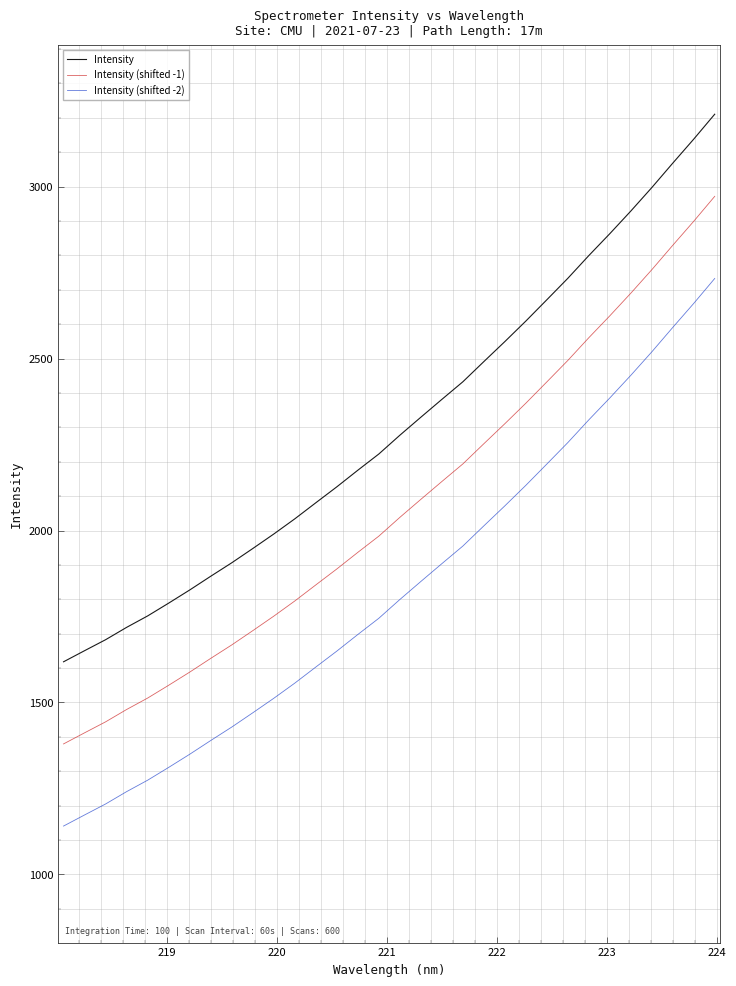

What is the maximum value for Intensity (shifted -1)?

2971.7